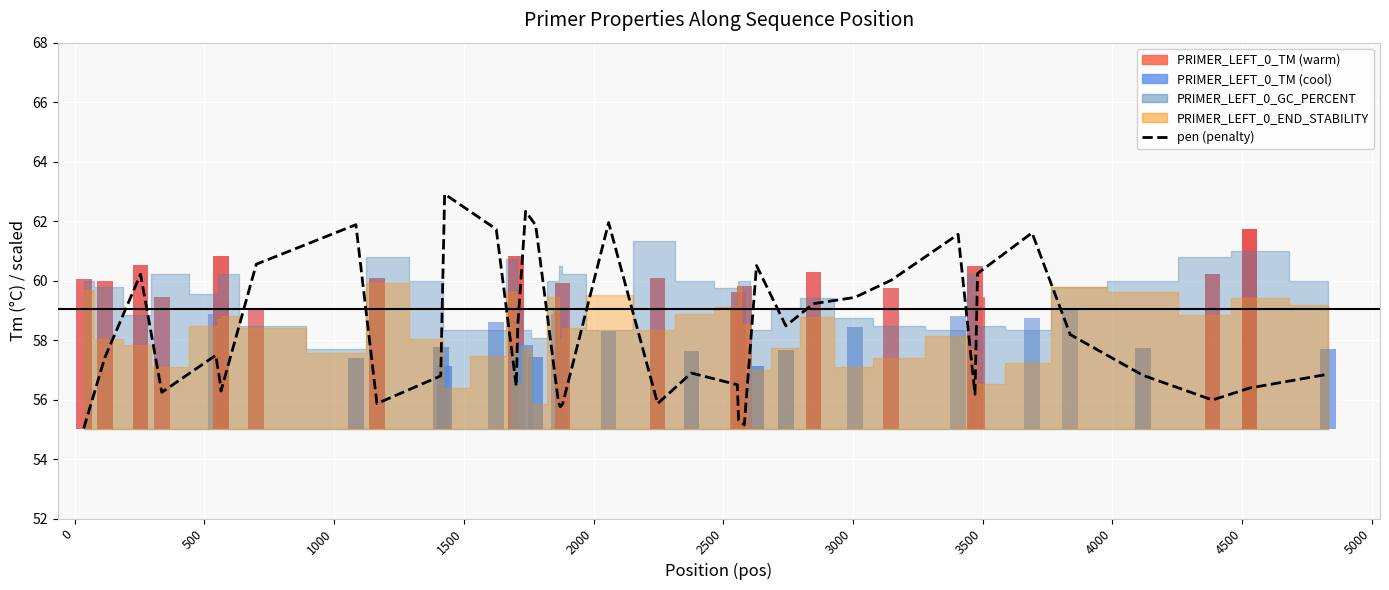

What is the difference between the values at 28 and 38?

2.8